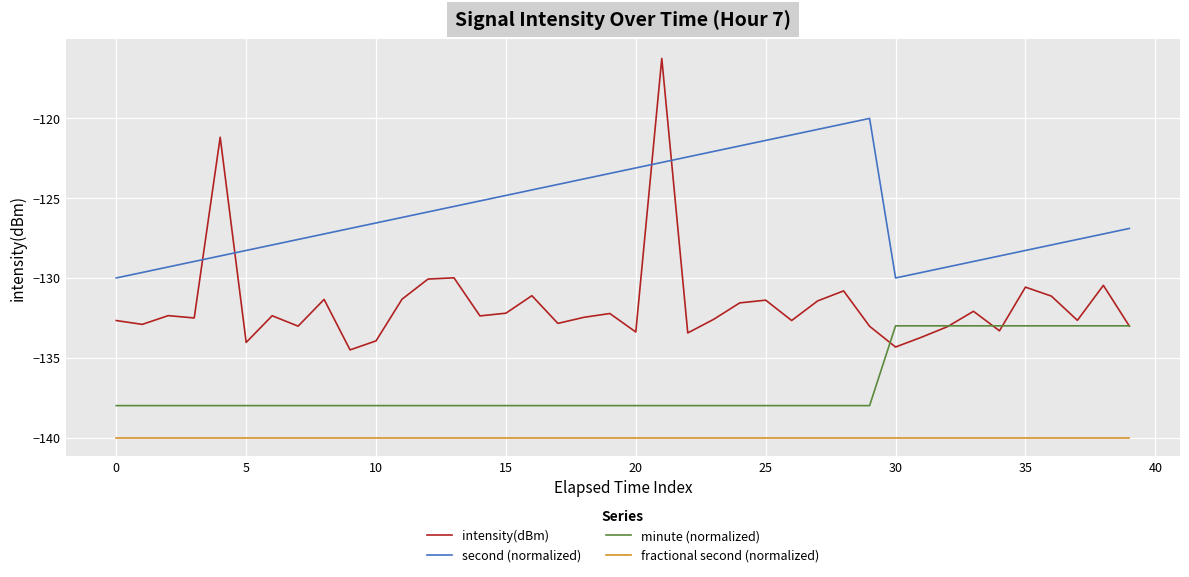

How many lines are shown in the chart?

4